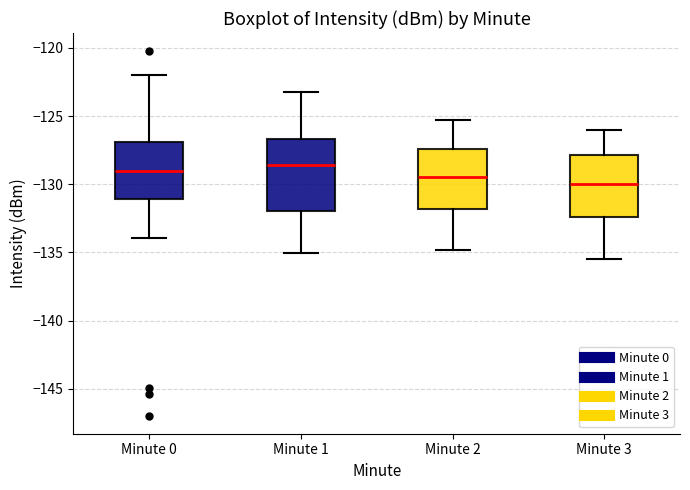

Reading left to right, read every box against the y-axis: the position of its median line, the range the box covers, and the ends of its whiskers. The values are not printed on the chart, so give them approximately, as read against the axis.

Minute 0: median -129.0, box -131.0 to -127.0, whiskers -134.0 to -122.0
Minute 1: median -128.5, box -132.0 to -126.5, whiskers -135.0 to -123.0
Minute 2: median -129.5, box -132.0 to -127.5, whiskers -135.0 to -125.5
Minute 3: median -130.0, box -132.5 to -128.0, whiskers -135.5 to -126.0